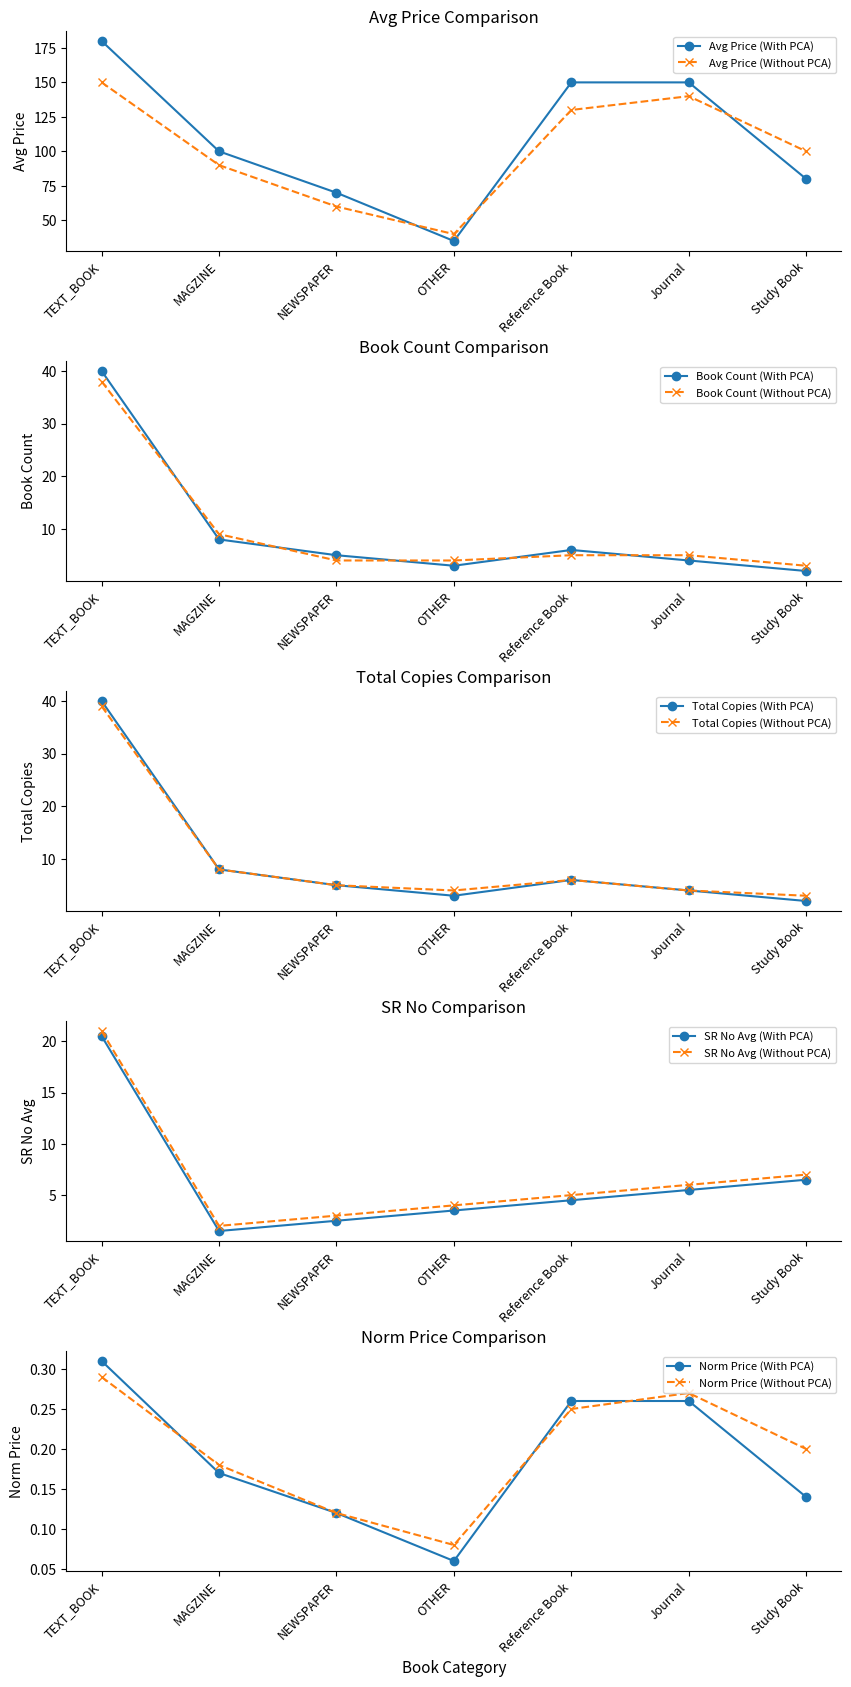

The value of Avg Price (With PCA) at Study Book is 49. True or false?

False